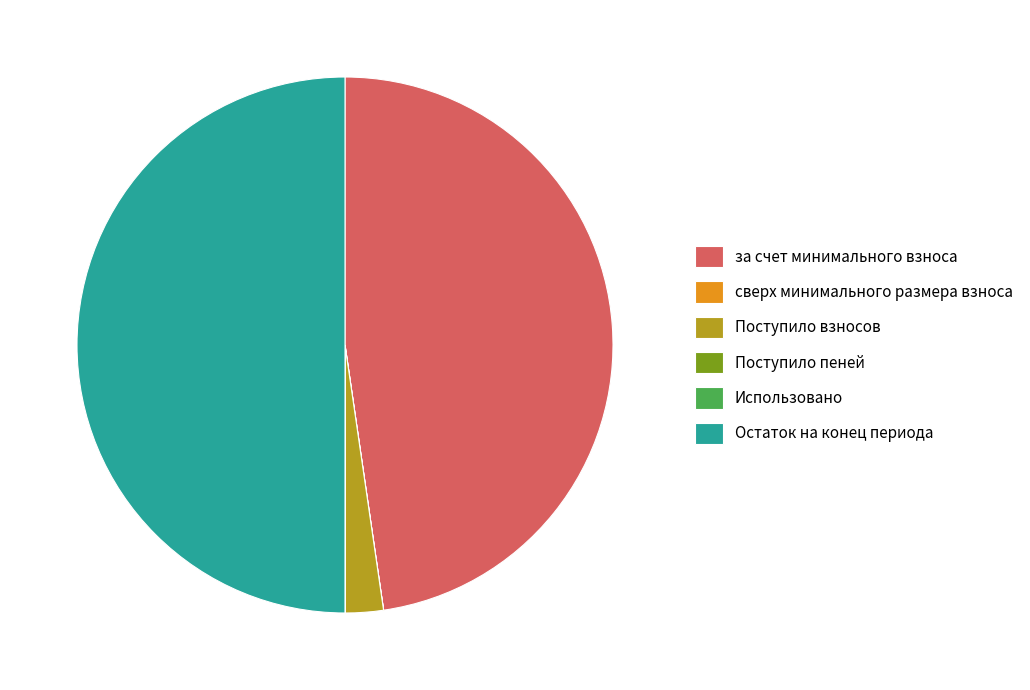

Is it true that за счет минимального взноса is 48% of the pie?

True